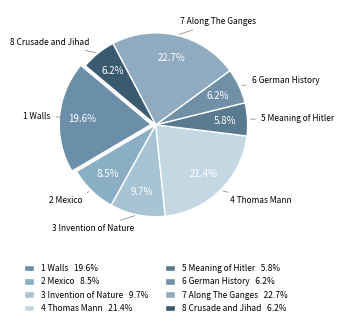

Which slice is the largest?

7 Along The Ganges